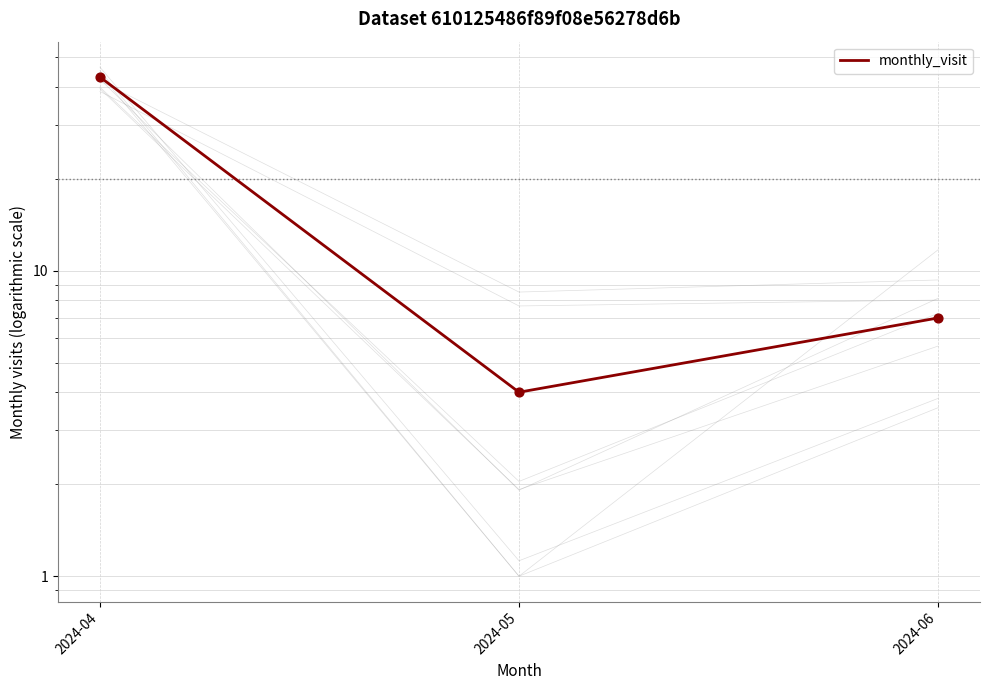

Which has a higher value, 2024-04 or 2024-05?

2024-04